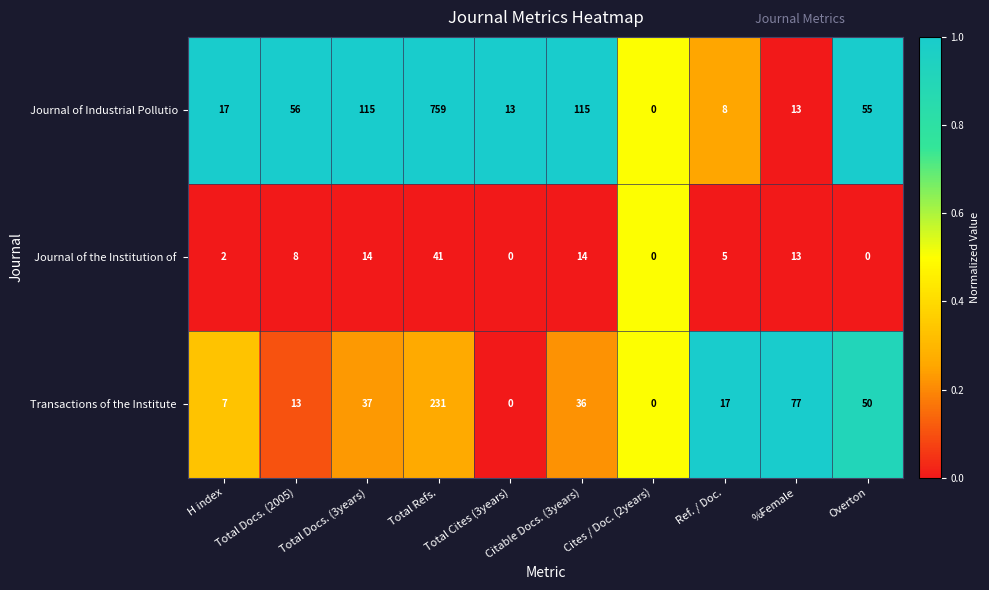

Which series has the largest total across all categories?

Journal of Industrial Pollutio